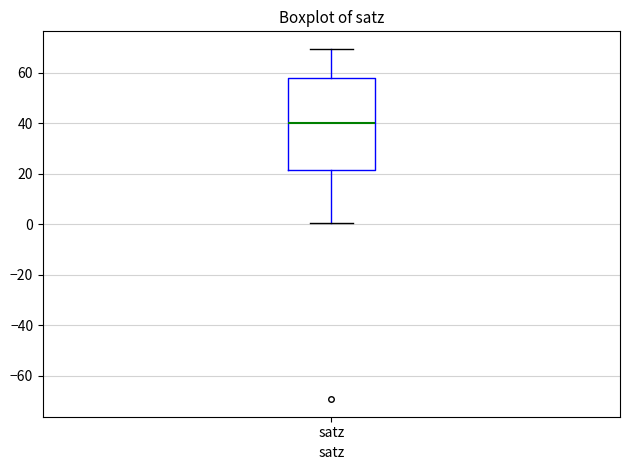

Where is the upper edge of the box for satz on the y-axis? The values are not printed on the chart, so give them approximately, as read against the axis.

58